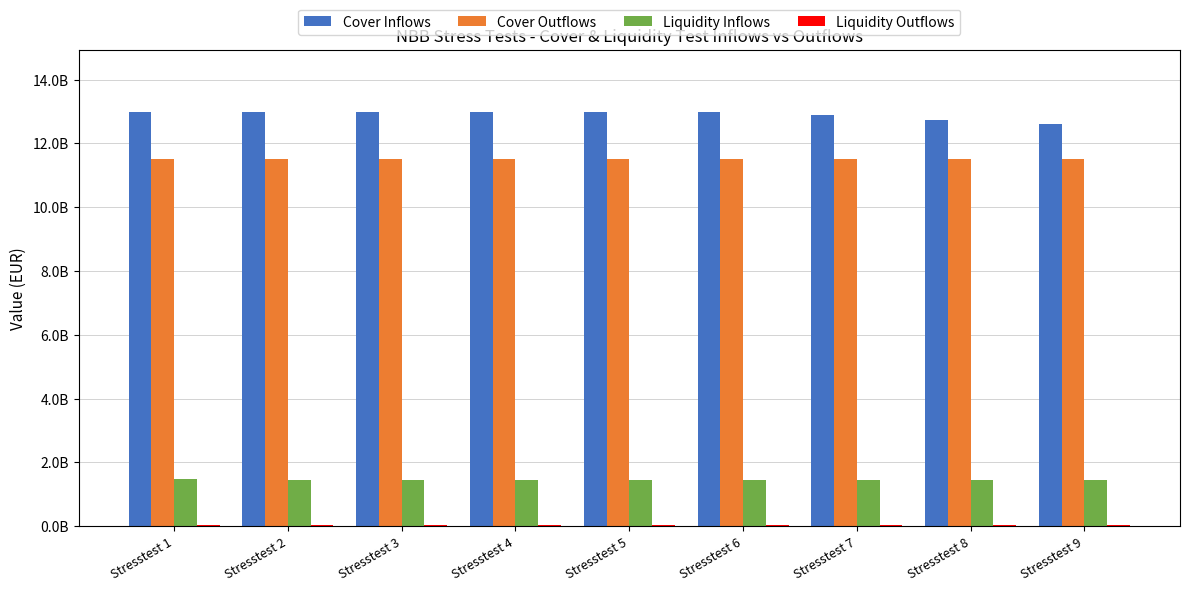

Is the value of Cover Inflows at Stresstest 8 greater than the value of Cover Outflows at Stresstest 2?

Yes